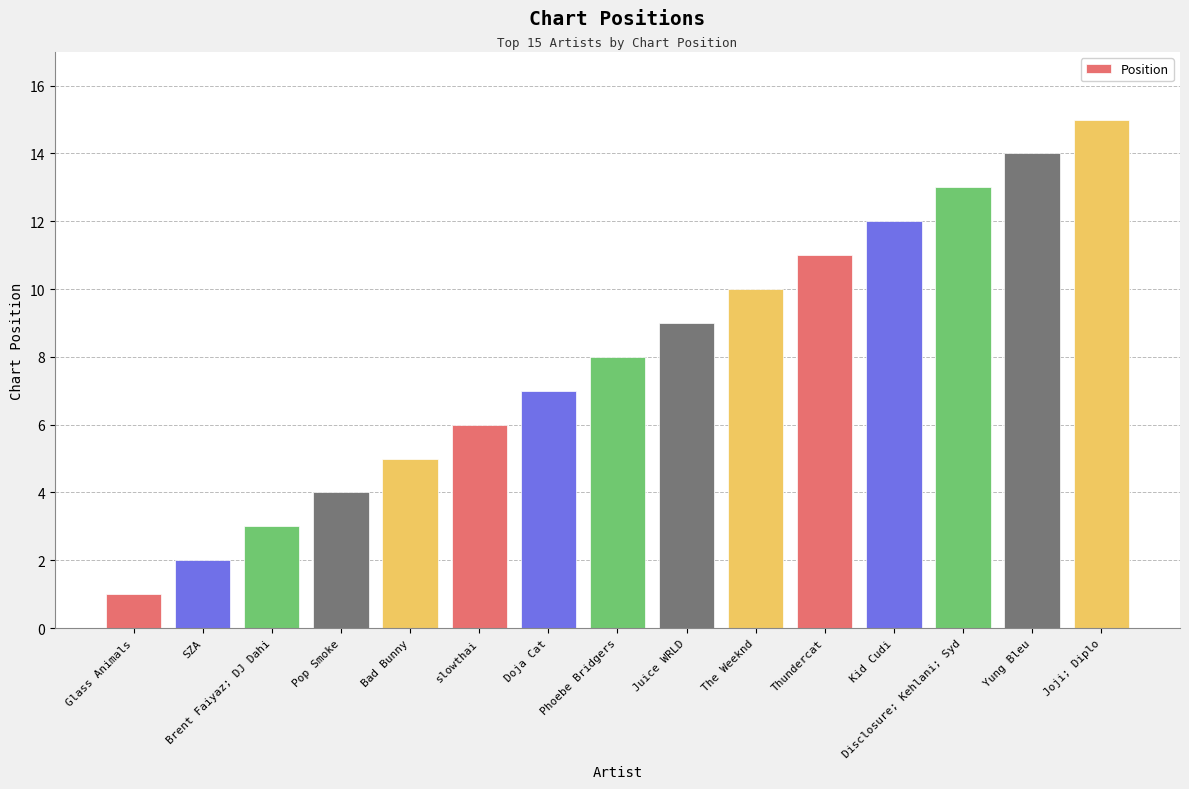

True or false: the data shows 10 at The Weeknd.

True